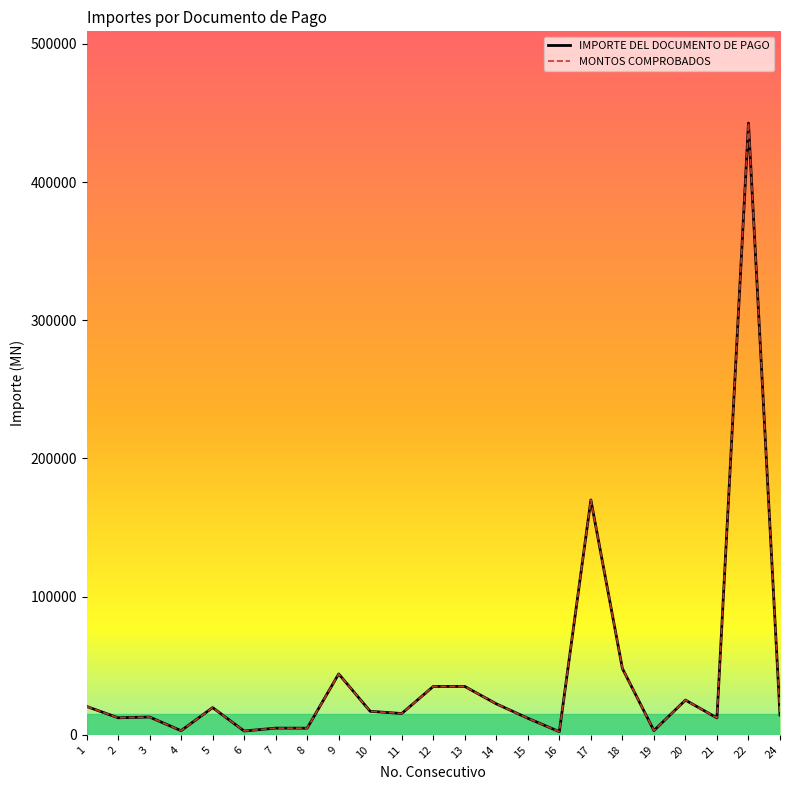

What is the difference between the second highest and minimum values in the IMPORTE DEL DOCUMENTO DE PAGO series?

167760.0